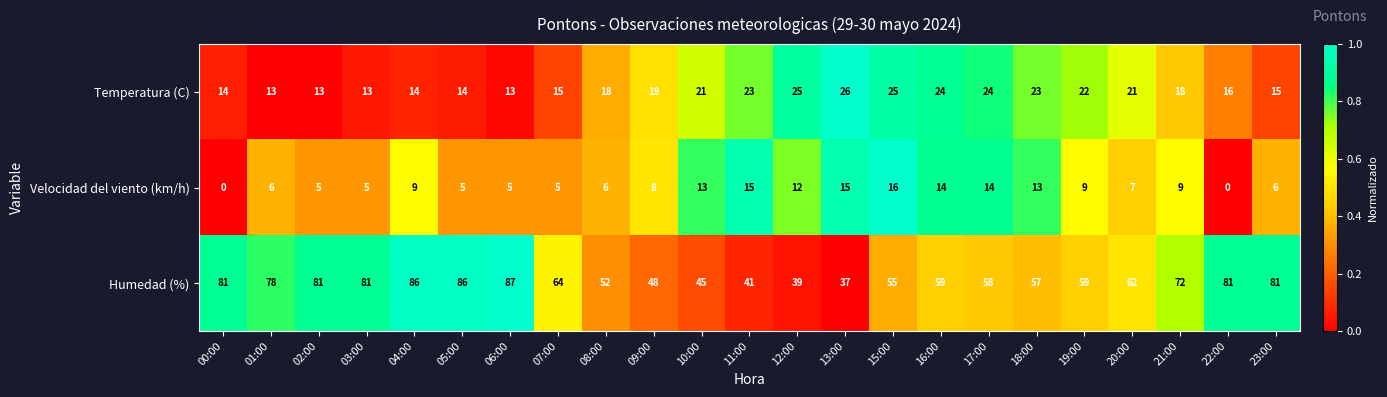

The Temperatura (C) series shows 36 at 11:00. True or false?

False